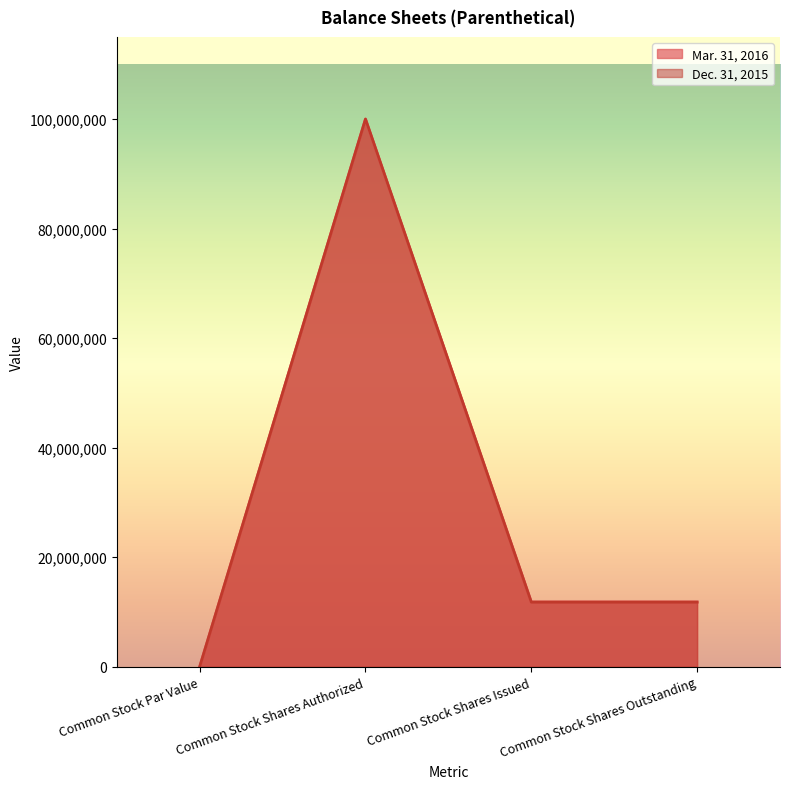

Rank the categories by Dec. 31, 2015 value from highest to lowest.

Common Stock Shares Authorized, Common Stock Shares Issued, Common Stock Shares Outstanding, Common Stock Par Value